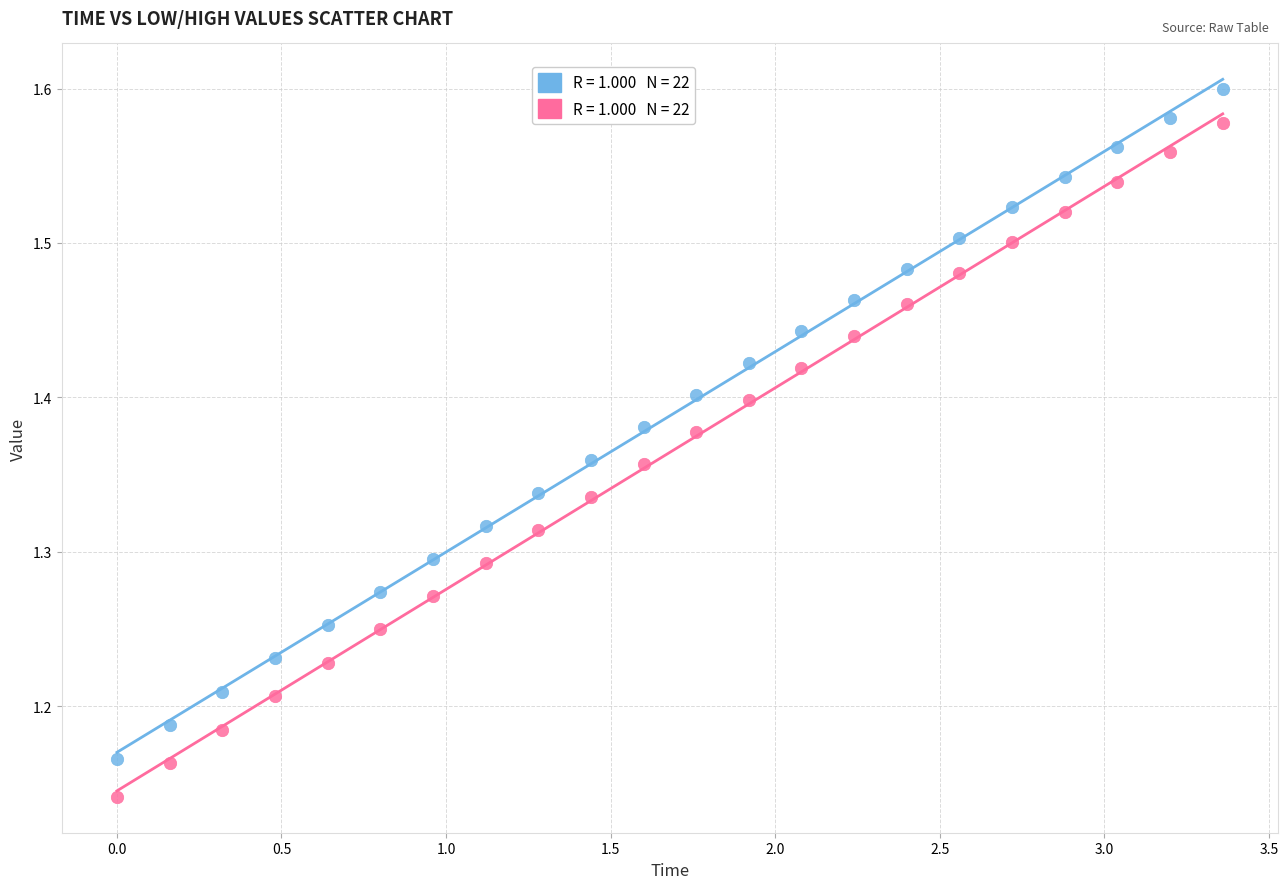

Across all data points, what is the range of Y values (max minus min)?

0.5